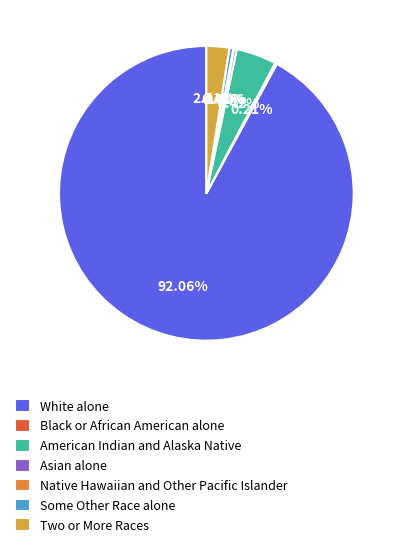

Is Two or More Races the majority of the pie?

No